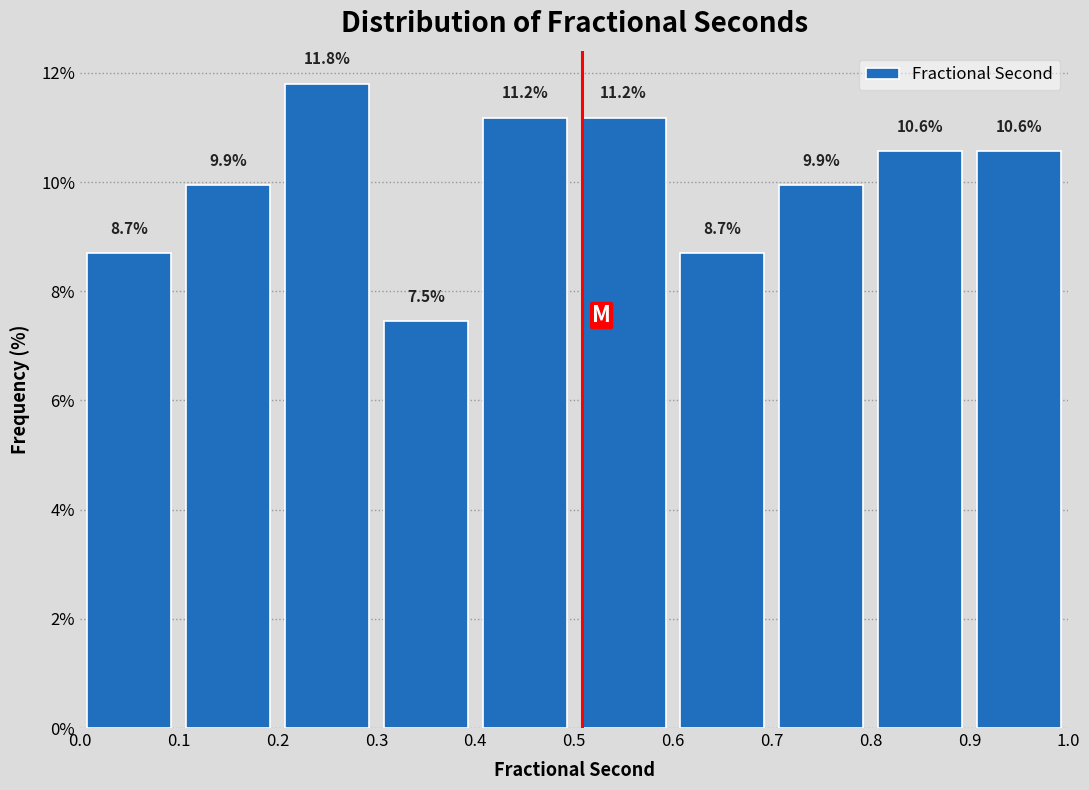

Reading left to right, list every bar in this chart as the range it spans on the x-axis followed by its height.

0.0 to 0.1: 8.7
0.1 to 0.2: 9.9
0.2 to 0.3: 11.8
0.3 to 0.4: 7.5
0.4 to 0.5: 11.2
0.5 to 0.6: 11.2
0.6 to 0.7: 8.7
0.7 to 0.8: 9.9
0.8 to 0.9: 10.6
0.9 to 1.0: 10.6